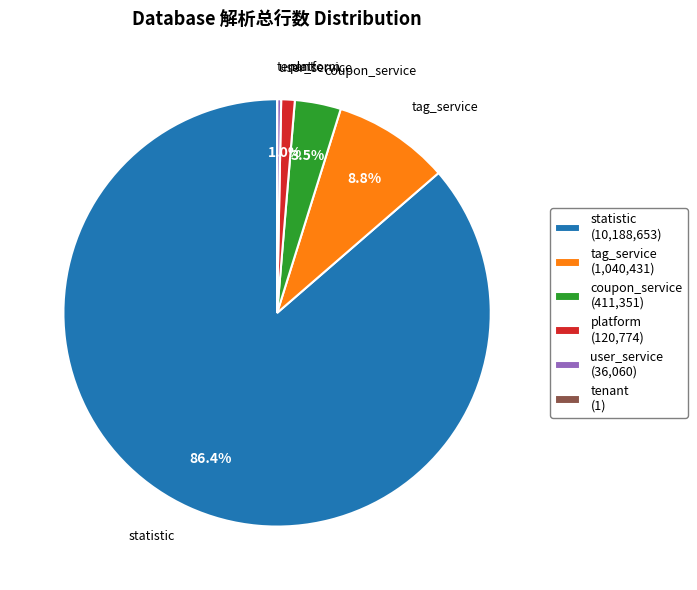

Which slice is the largest?

statistic (10,188,653)